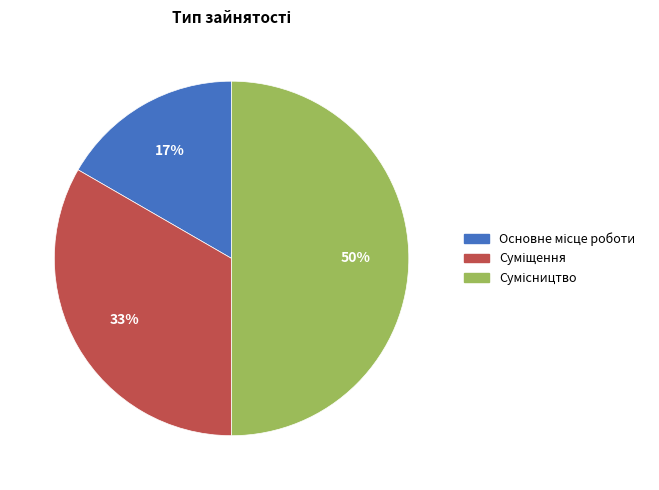

To the nearest percent, what is the average slice percentage?

33%